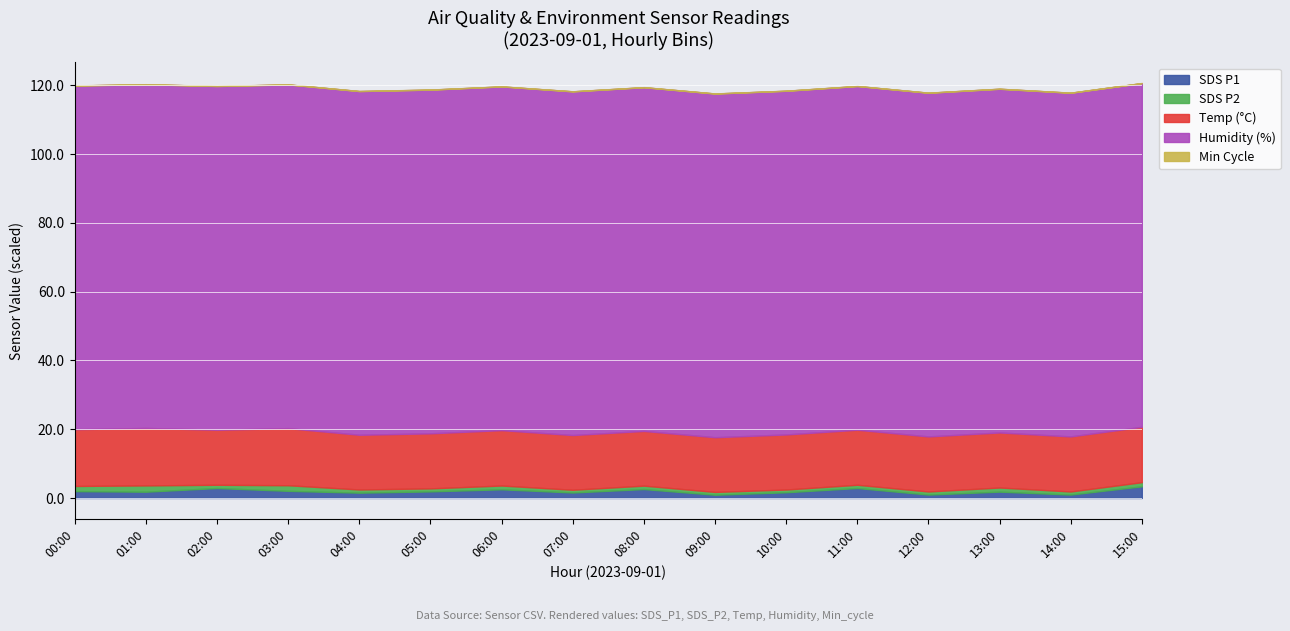

At which category does Temp reach its first local peak?

01:00